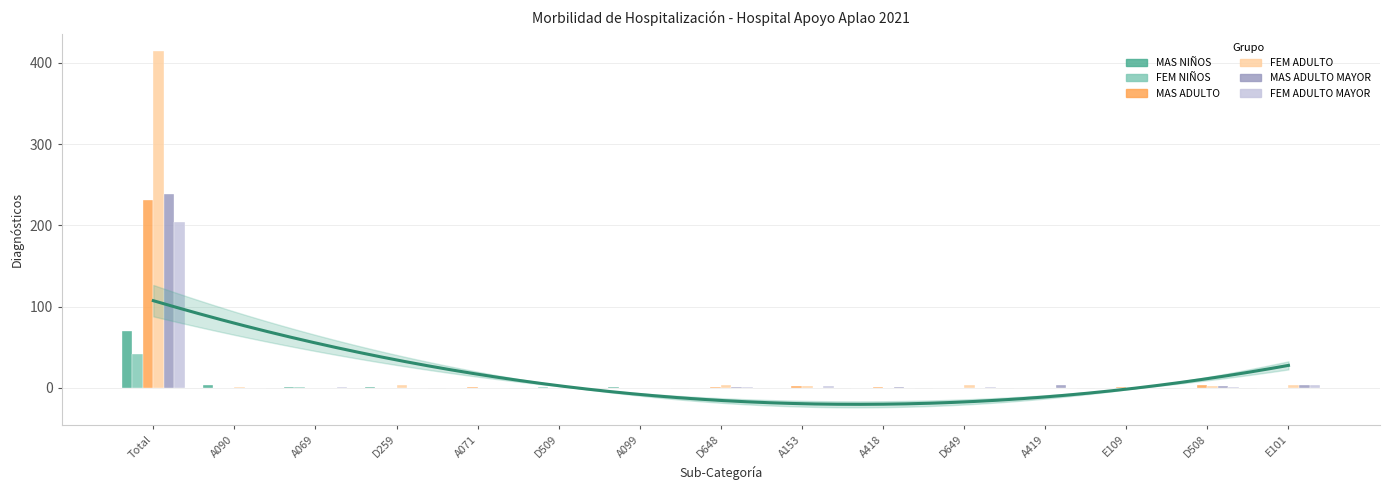

How many values in MAS NIÑOS are above zero?

5